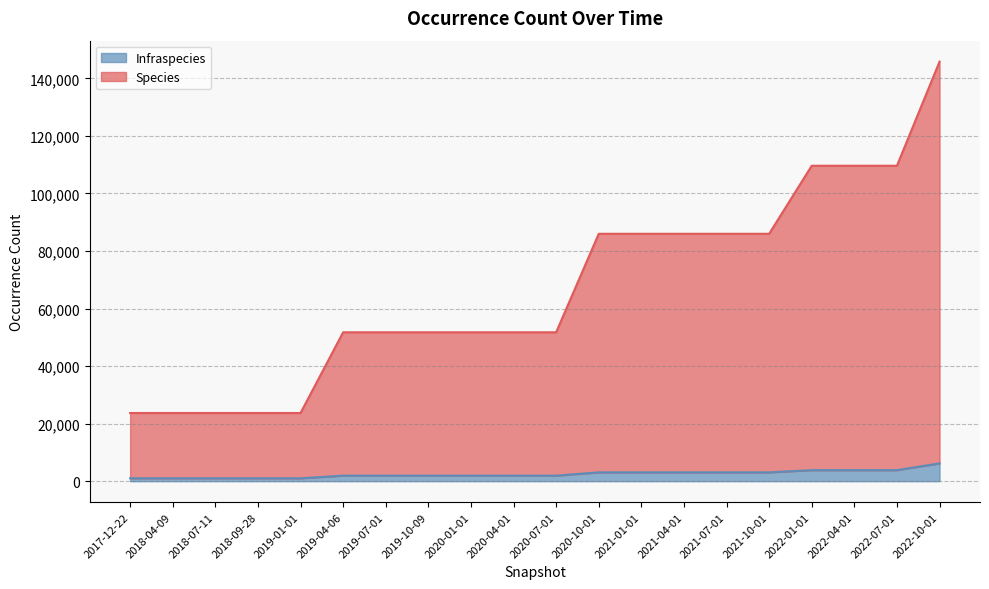

What is the value of the Infraspecies point at the 13th from the left?

3064